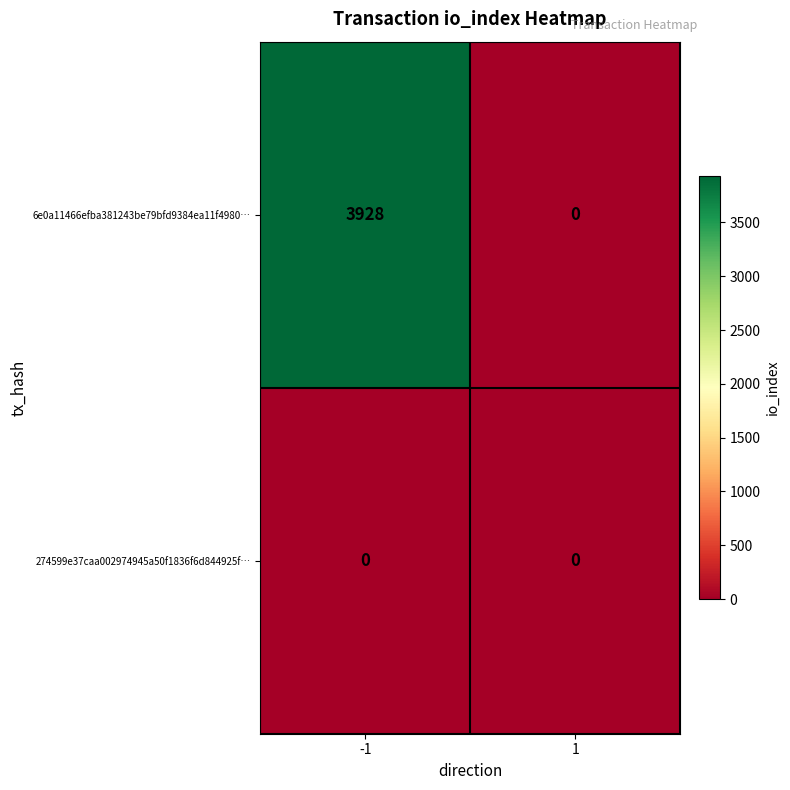

Reading right to left, what are all the values shown in this chart?

6e0a11466efba381243be79bfd9384ea11f4980…: 1=0	-1=3928
274599e37caa002974945a50f1836f6d844925f…: 1=0	-1=0